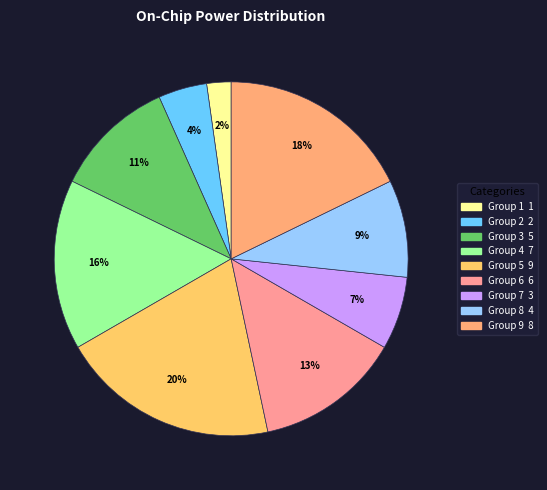

Count the number of slices in the pie.

9